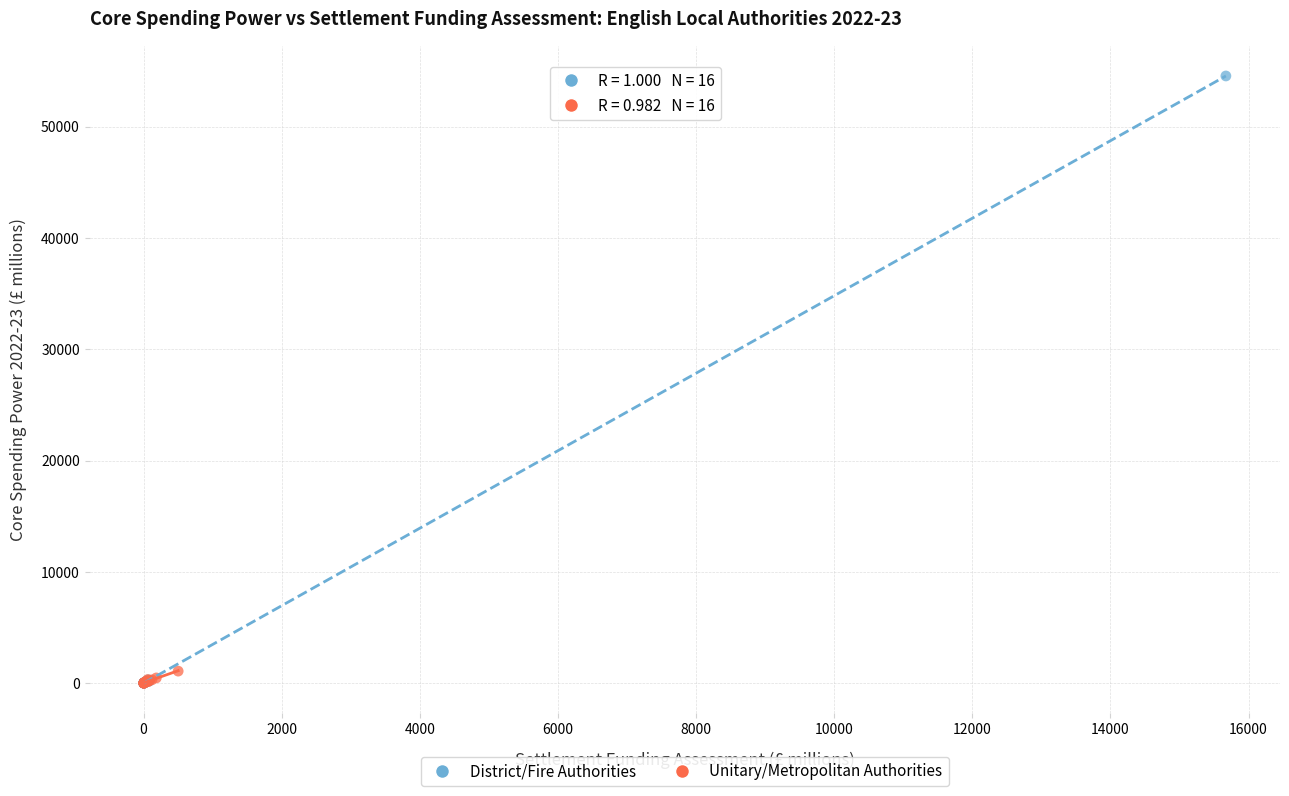

Which series reaches the maximum Y coordinate?

District/Fire Authorities